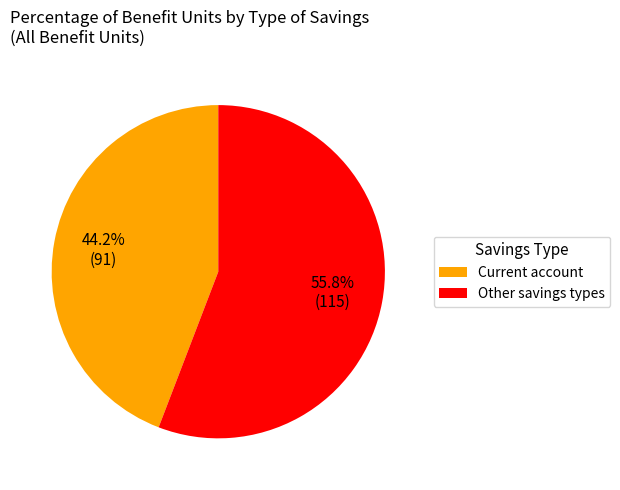

What percentage is the Current account slice, to the nearest percent?

44%